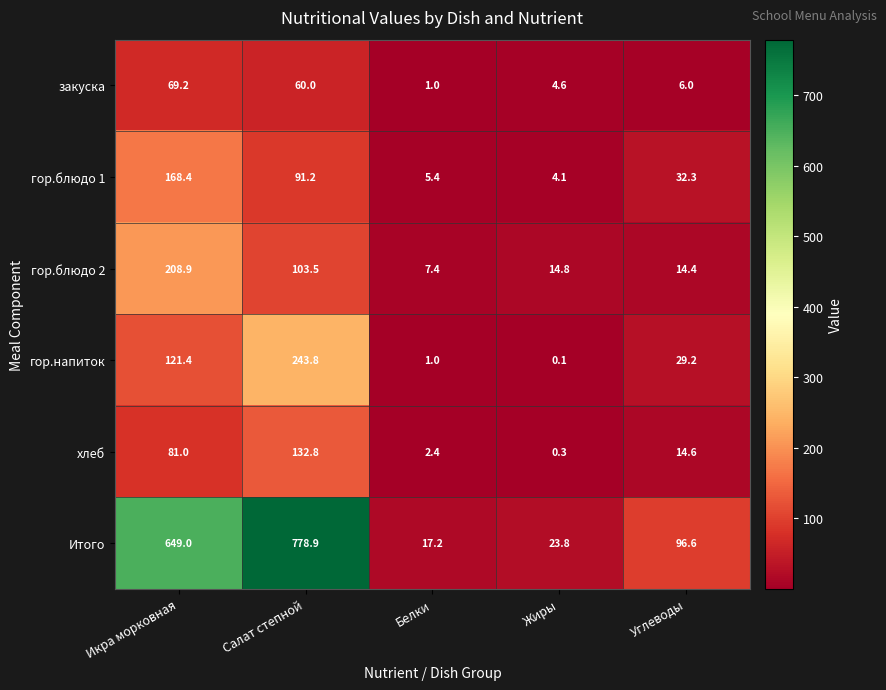

How many categories are shown in the chart?

5